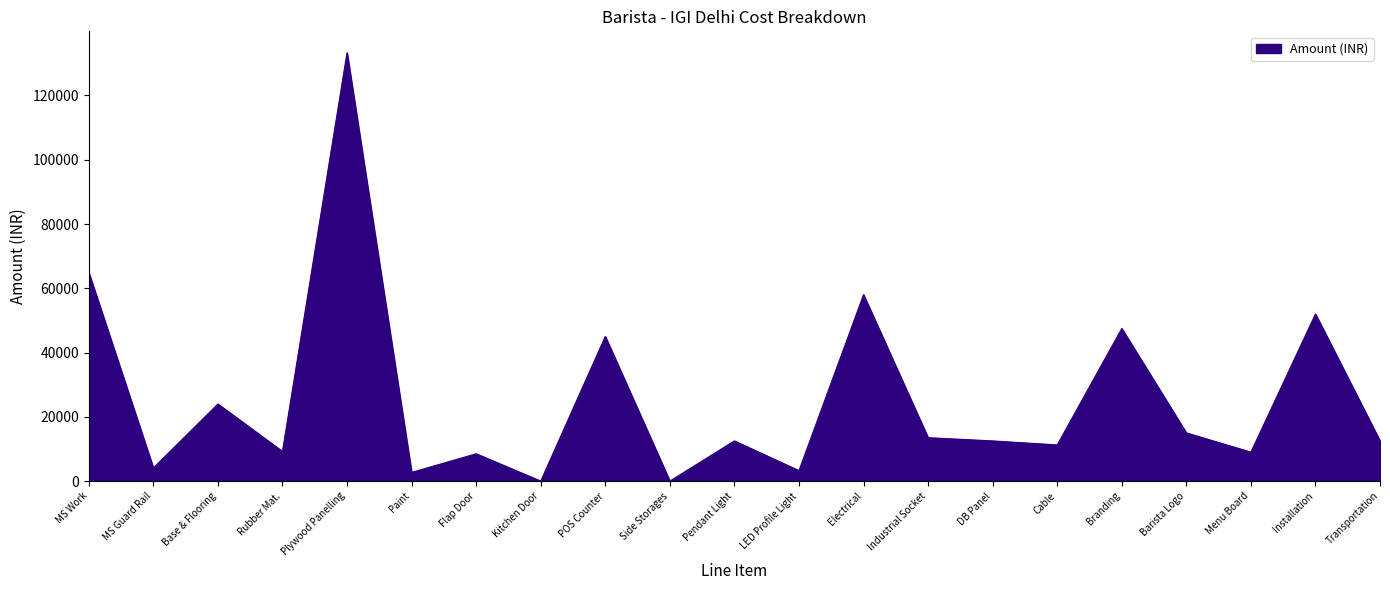

Where is the data nearest to the value 66652?

MS Work